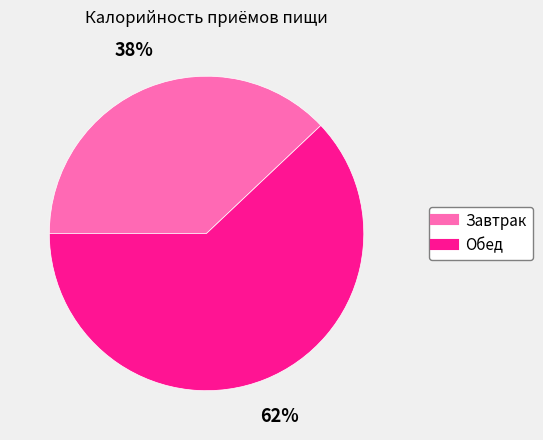

Is it true that Завтрак is 50% of the pie?

False